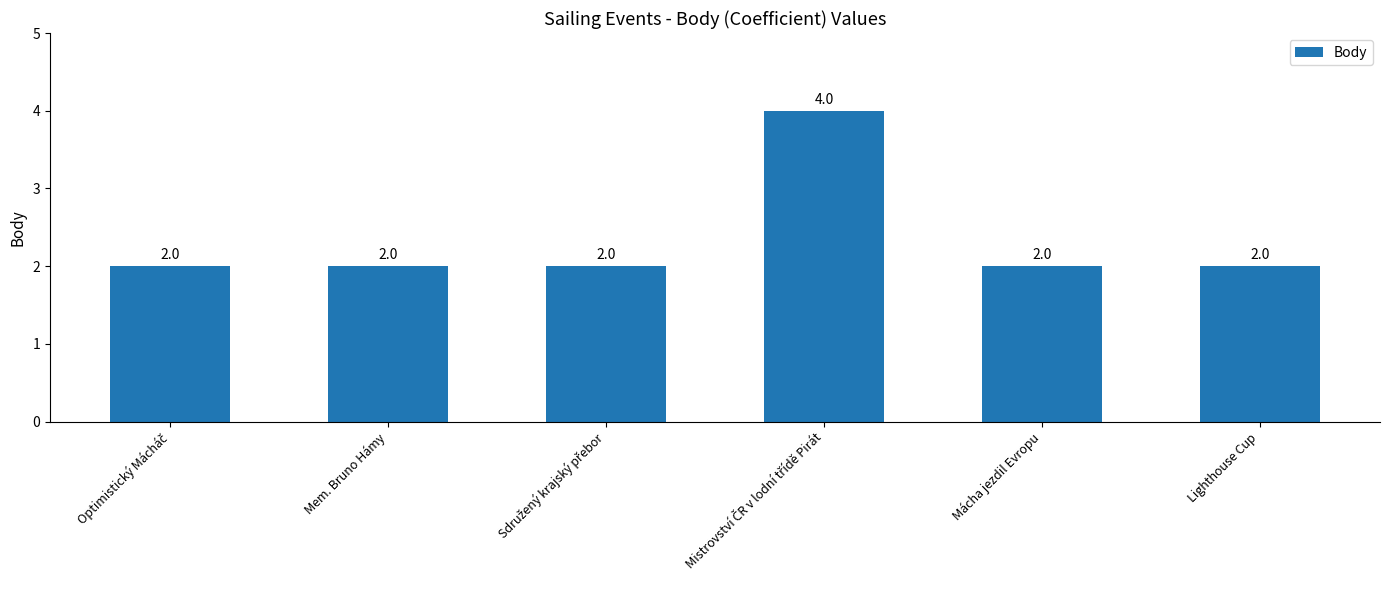

Reading right to left, transcribe all the data shown in this chart.

2	2	4	2	2	2